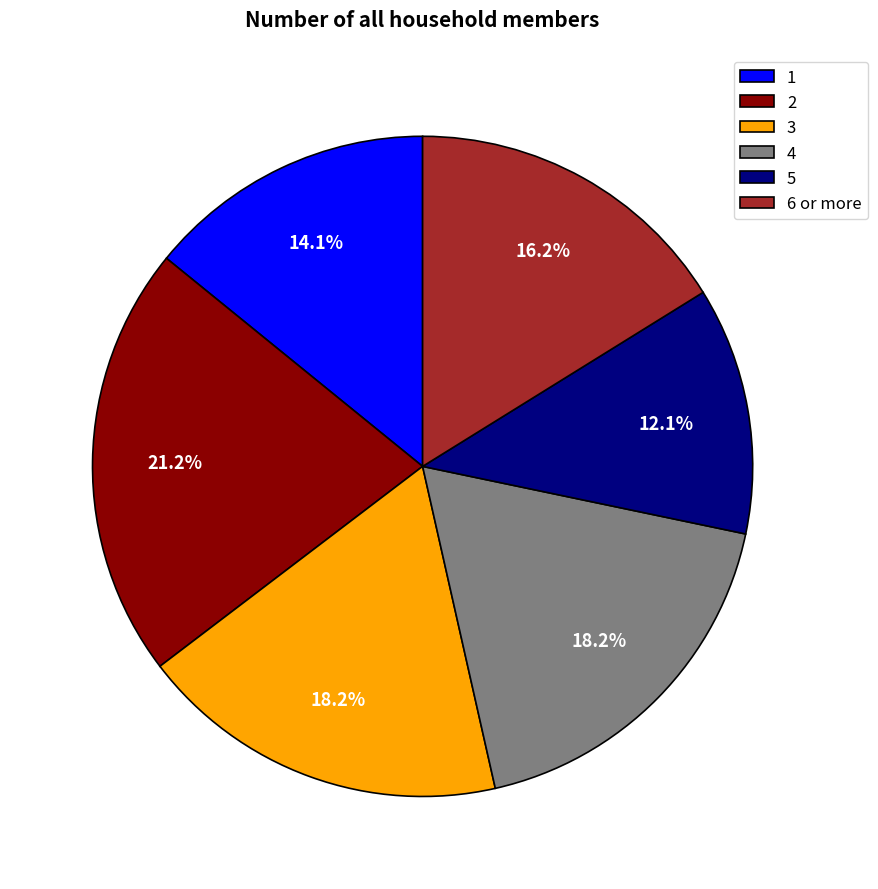

To the nearest percent, what percentage of the pie is 2?

21%